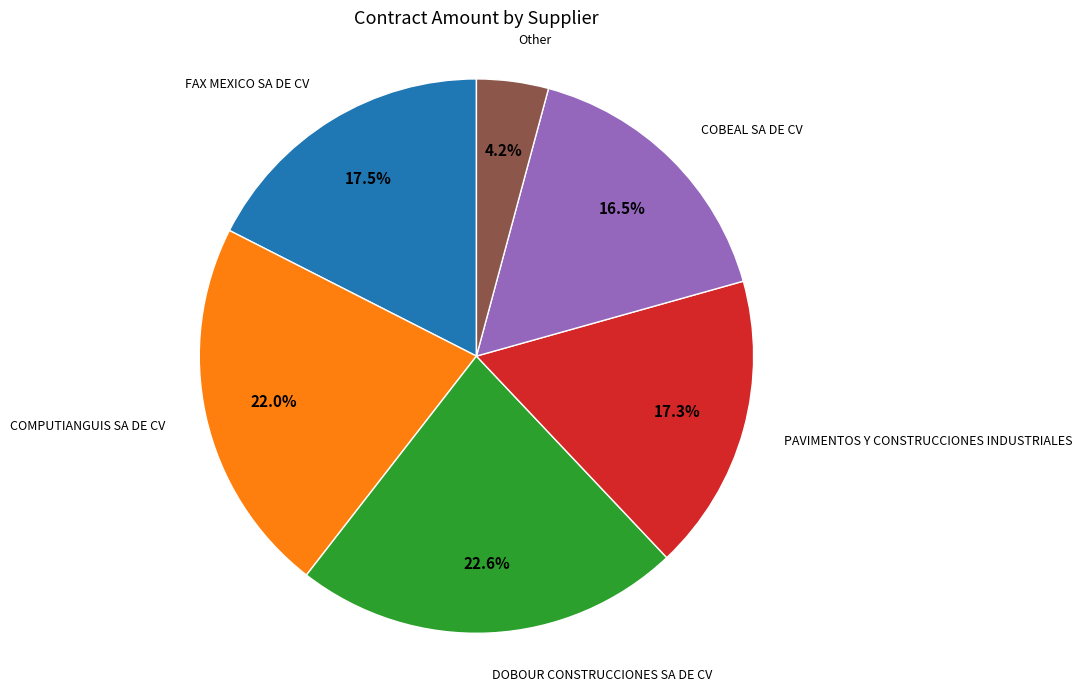

Does any single category account for the majority?

No